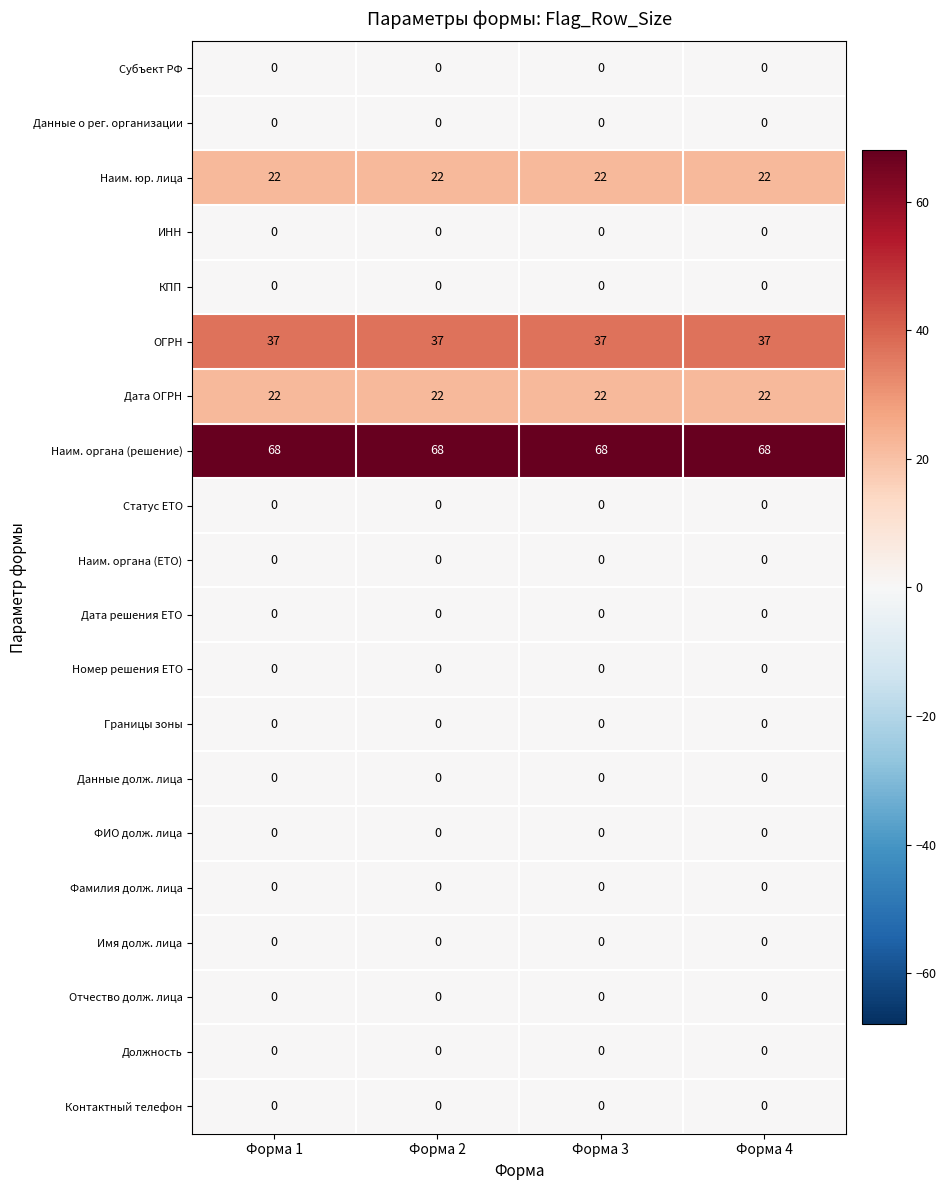

What is the maximum value shown in the chart?

68